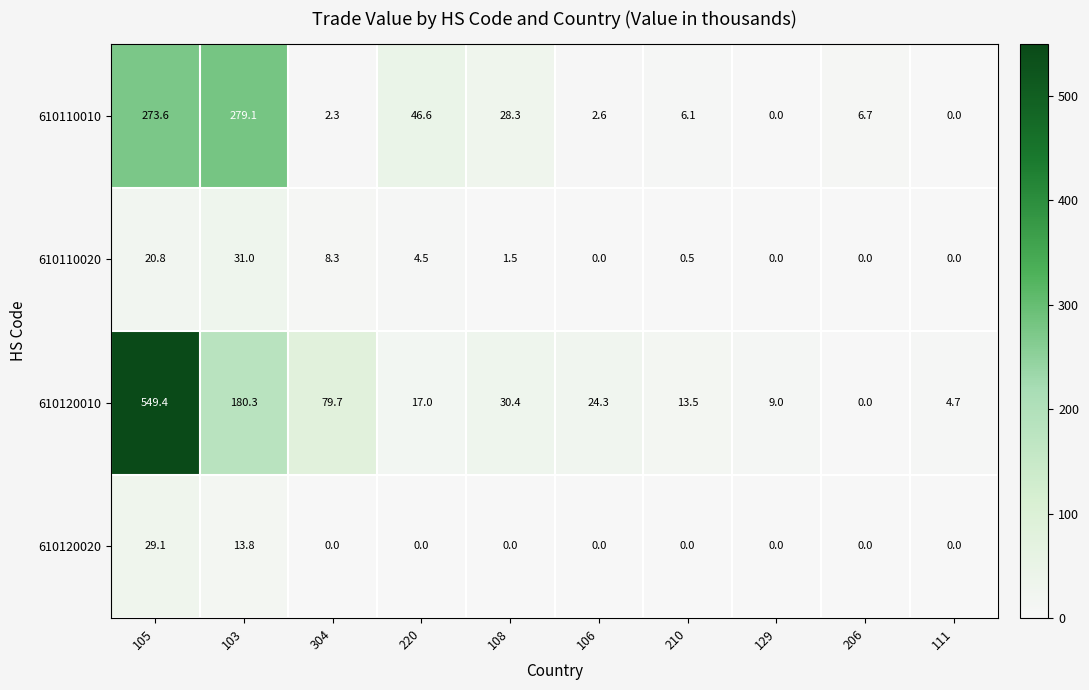

At which label does 610120010 reach its minimum?

206